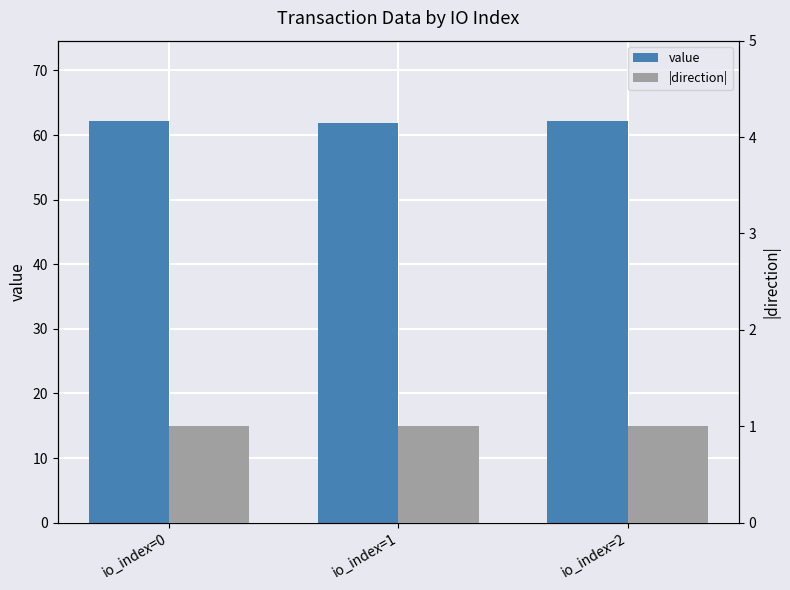

What is the difference between the highest and lowest values at io_index=2?

61.2